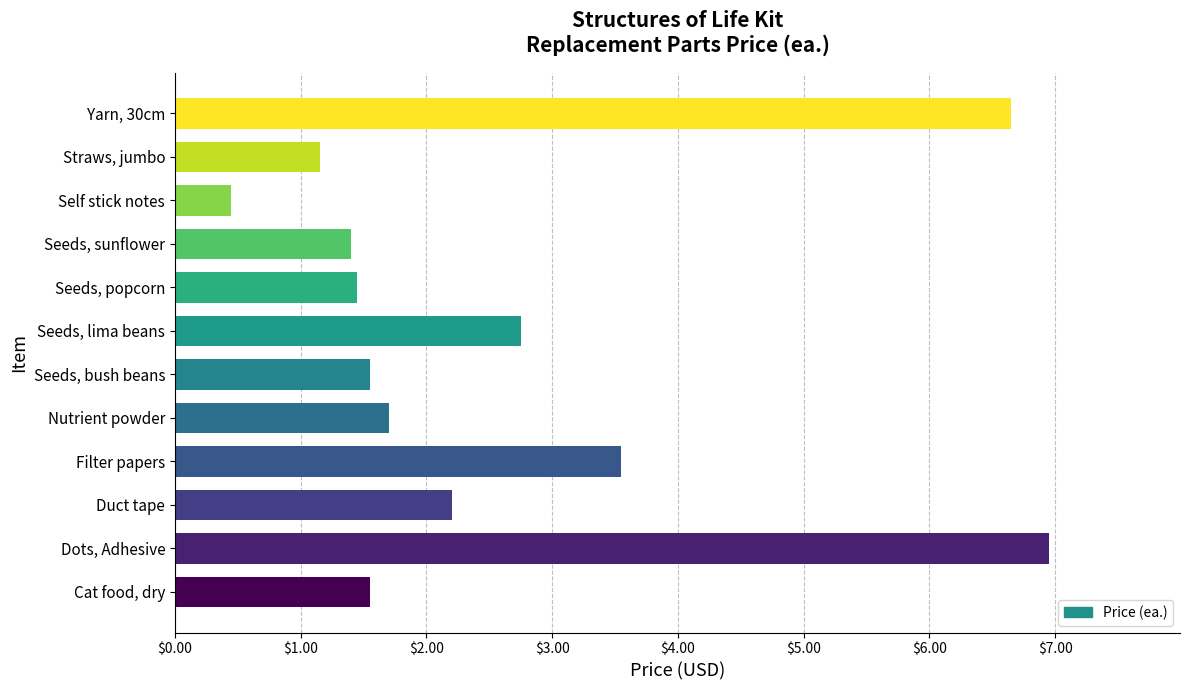

What is the change in value from Dots, Adhesive to Seeds, bush beans?

-5.4